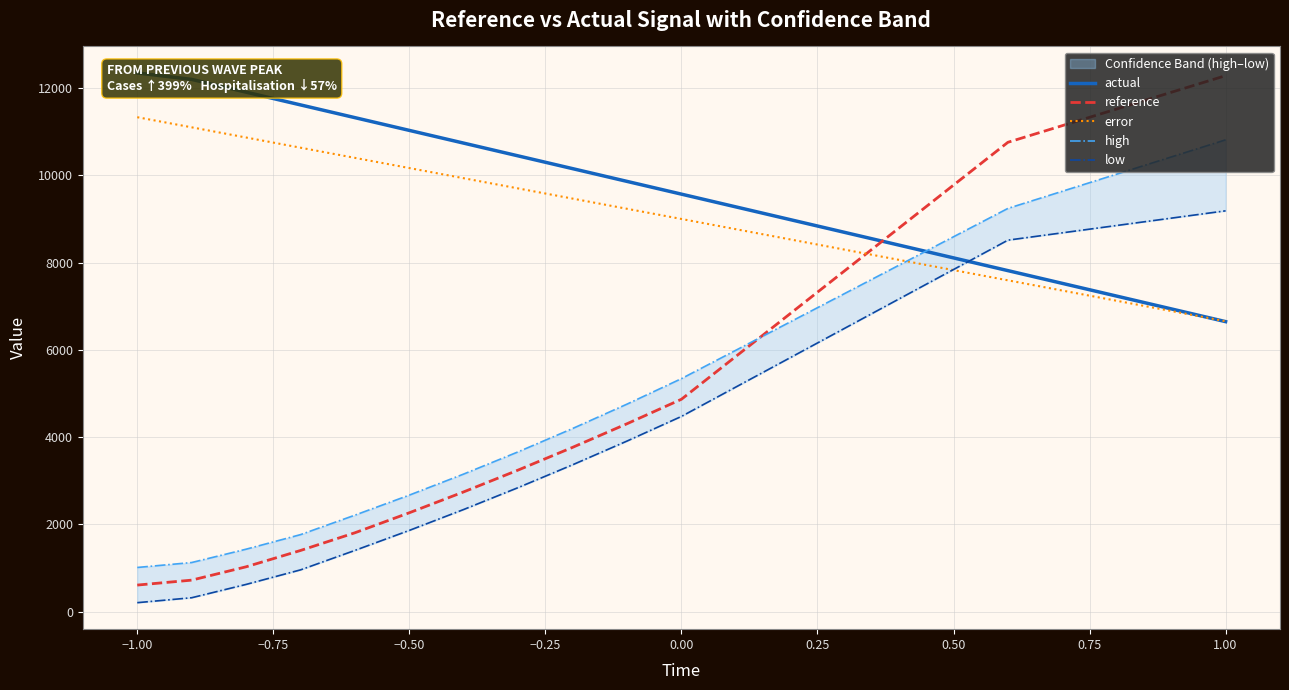

True or false: error has more than 0 interior local peaks.

False